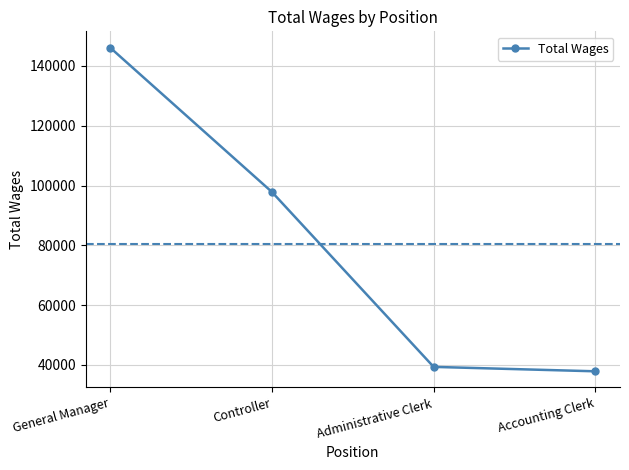

What is the minimum value shown in the chart?

37864